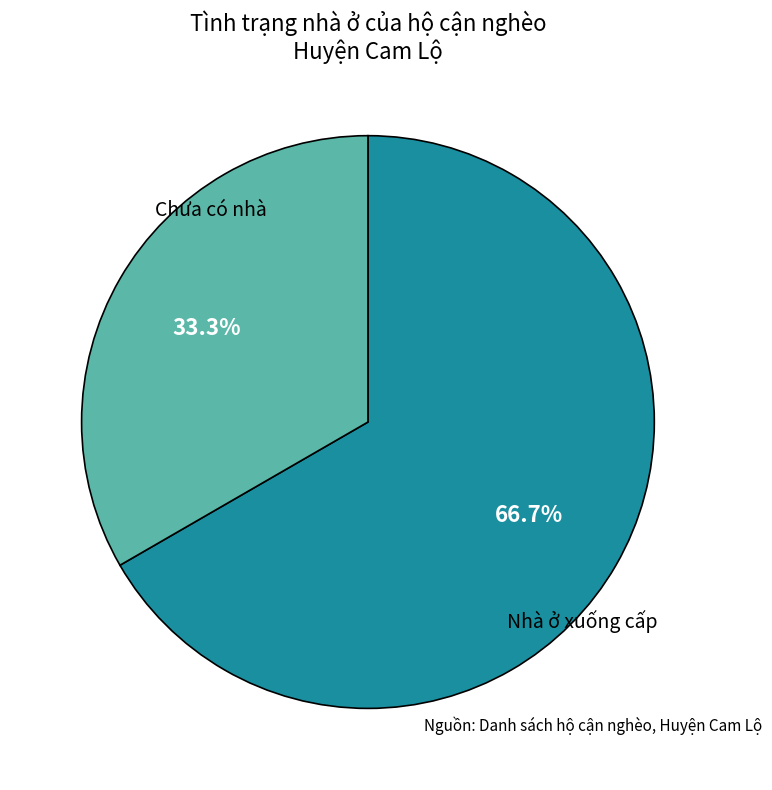

What is the ratio of the value at Nhà ở xuống cấp to the value at Chưa có nhà?

0.5